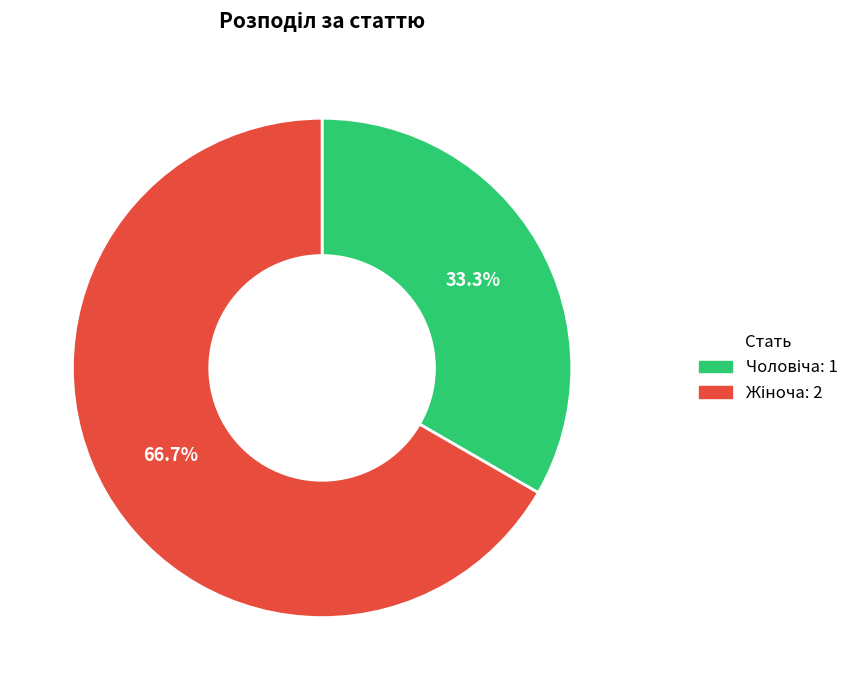

Is there any slice that represents more than half of the pie?

Yes